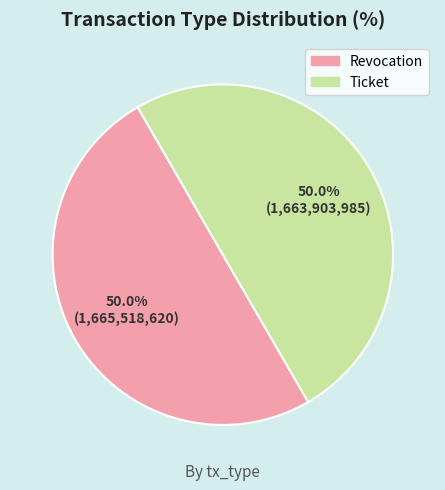

The Ticket slice represents 62% of the pie. True or false?

False